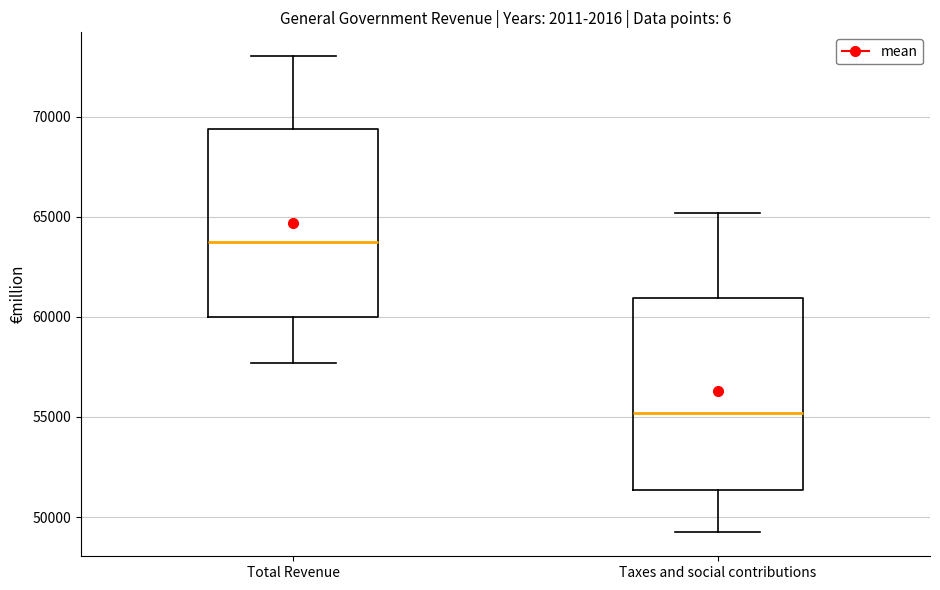

Reading left to right, transcribe this box plot: for each box, give where its median line is, the range the box spans, and where its two whiskers end, as read against the y-axis. The values are not printed on the chart, so give them approximately, as read against the axis.

Total Revenue: median 63500, box 60000 to 69500, whiskers 57500 to 73000
Taxes and social contributions: median 55000, box 51500 to 61000, whiskers 49000 to 65000